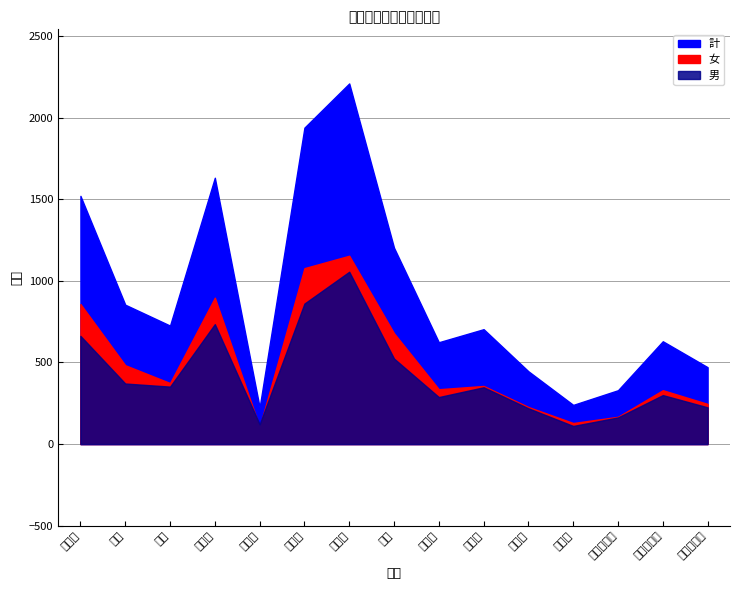

What are all the series names shown in the legend?

計, 男, 女